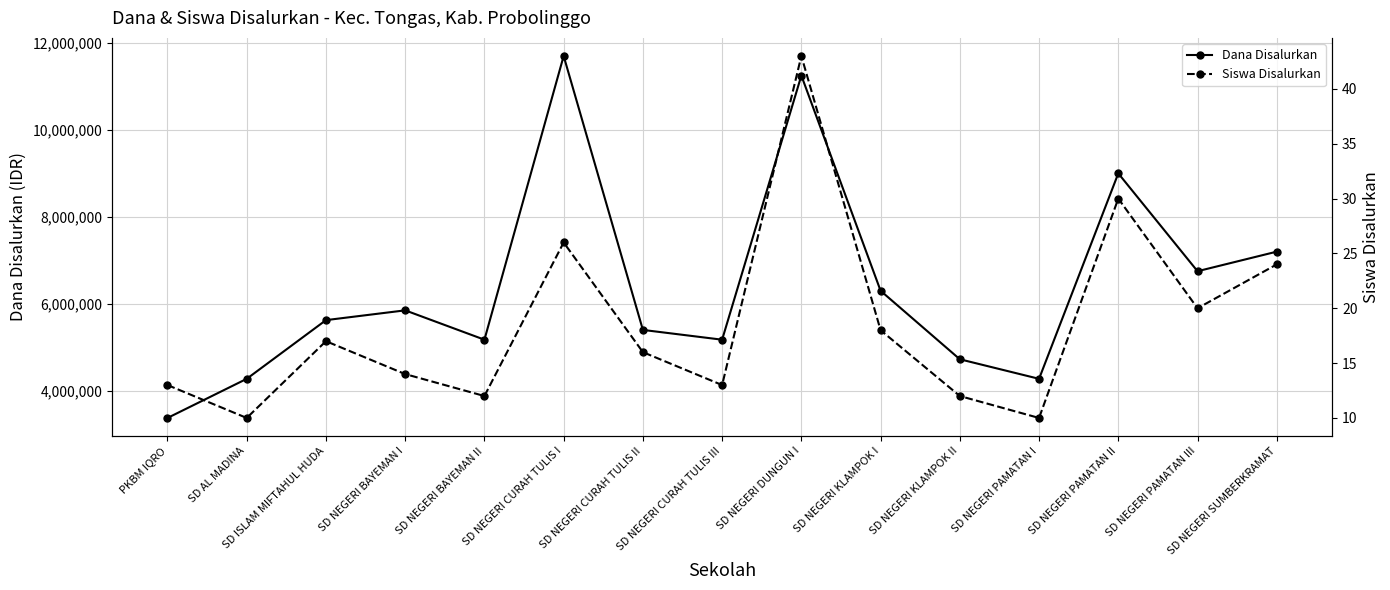

Count the number of categories in the chart.

15